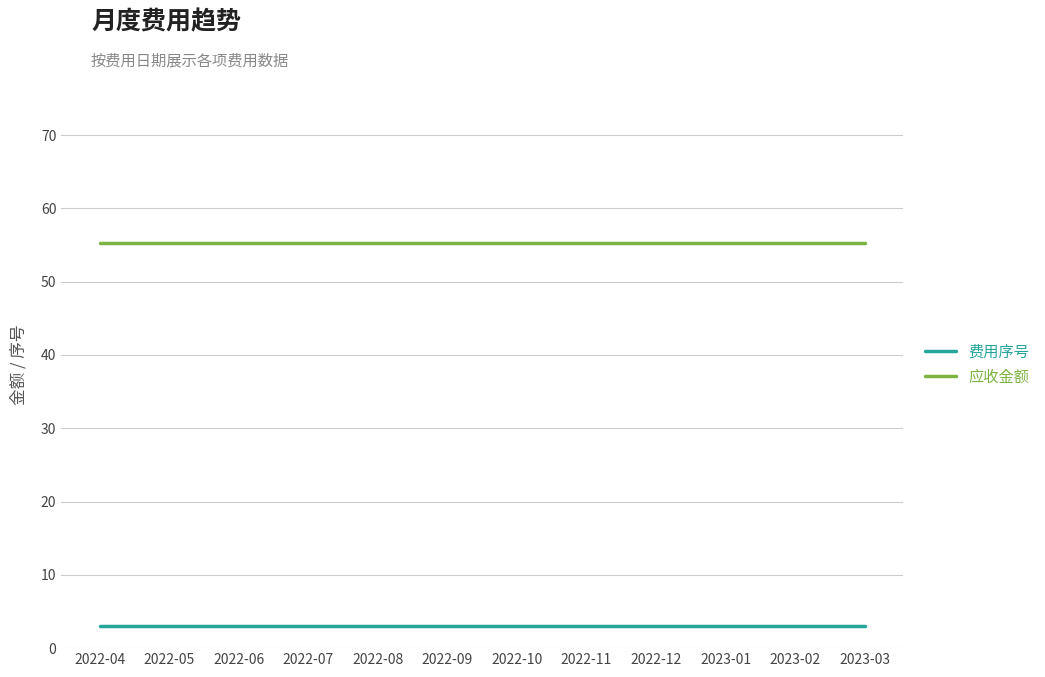

Rank the series at 2022-07 from lowest to highest value.

费用序号, 应收金额